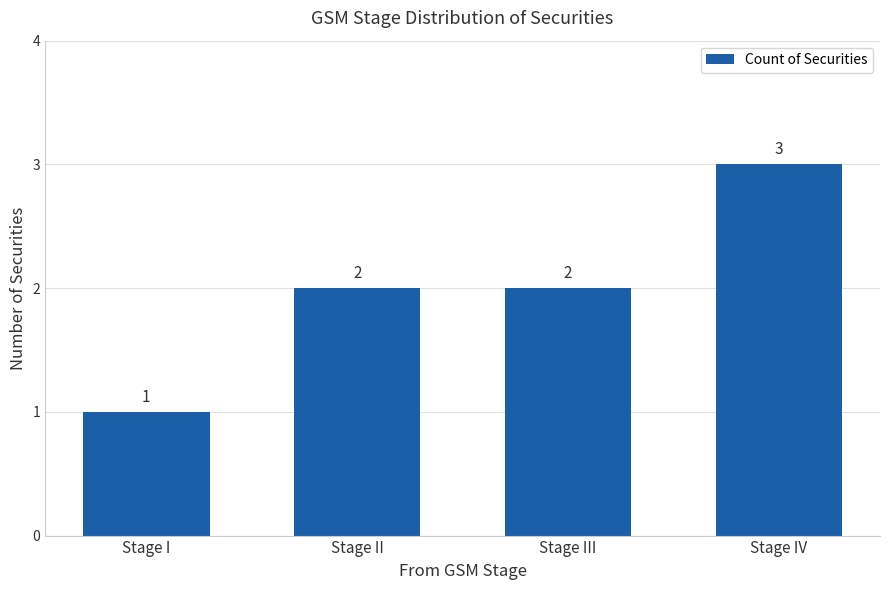

Count the number of categories in the chart.

4